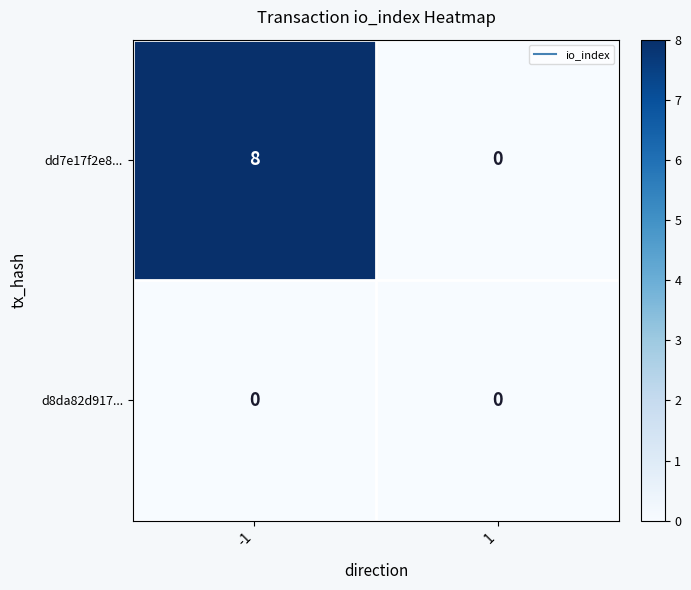

Is it true that dd7e17f2e8... equals 3 at 1?

False